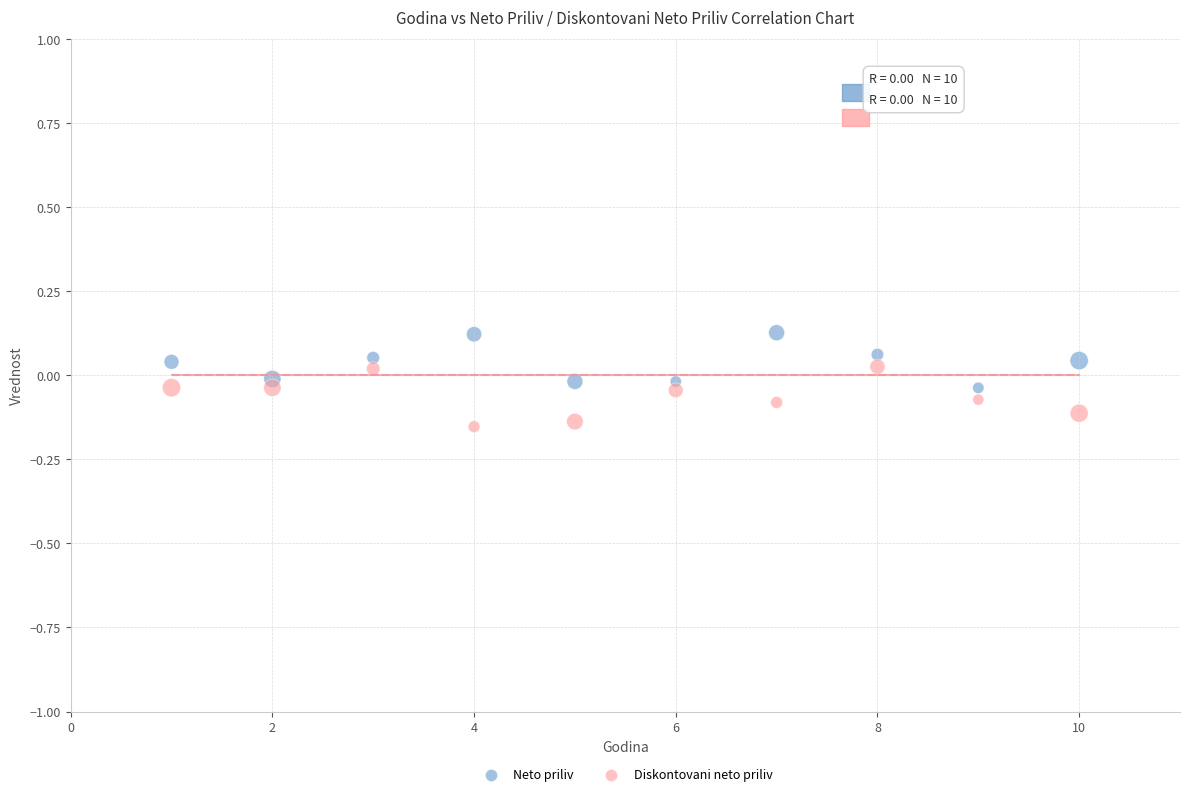

Which series contains the lowest Y value?

Diskontovani neto priliv